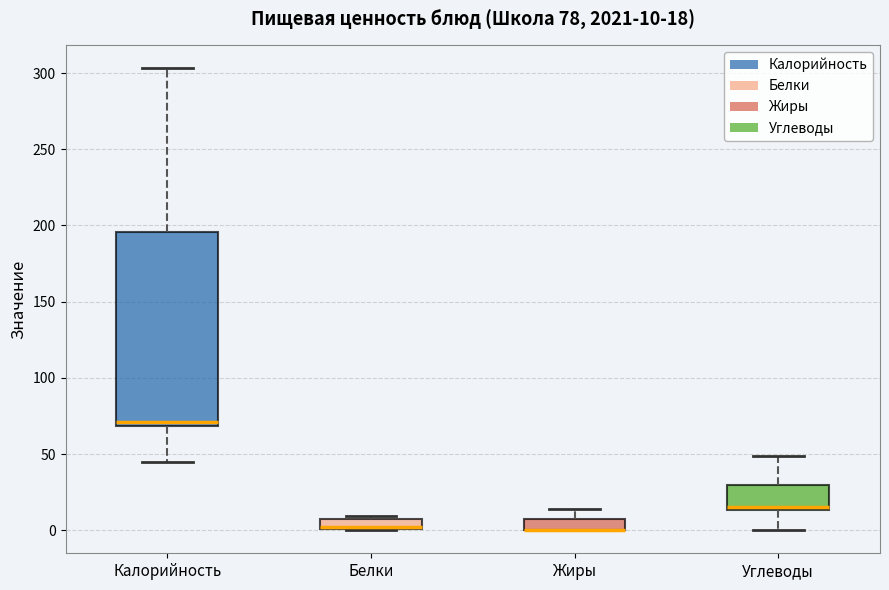

Which box is the tallest, from its lower edge to its upper edge?

Калорийность